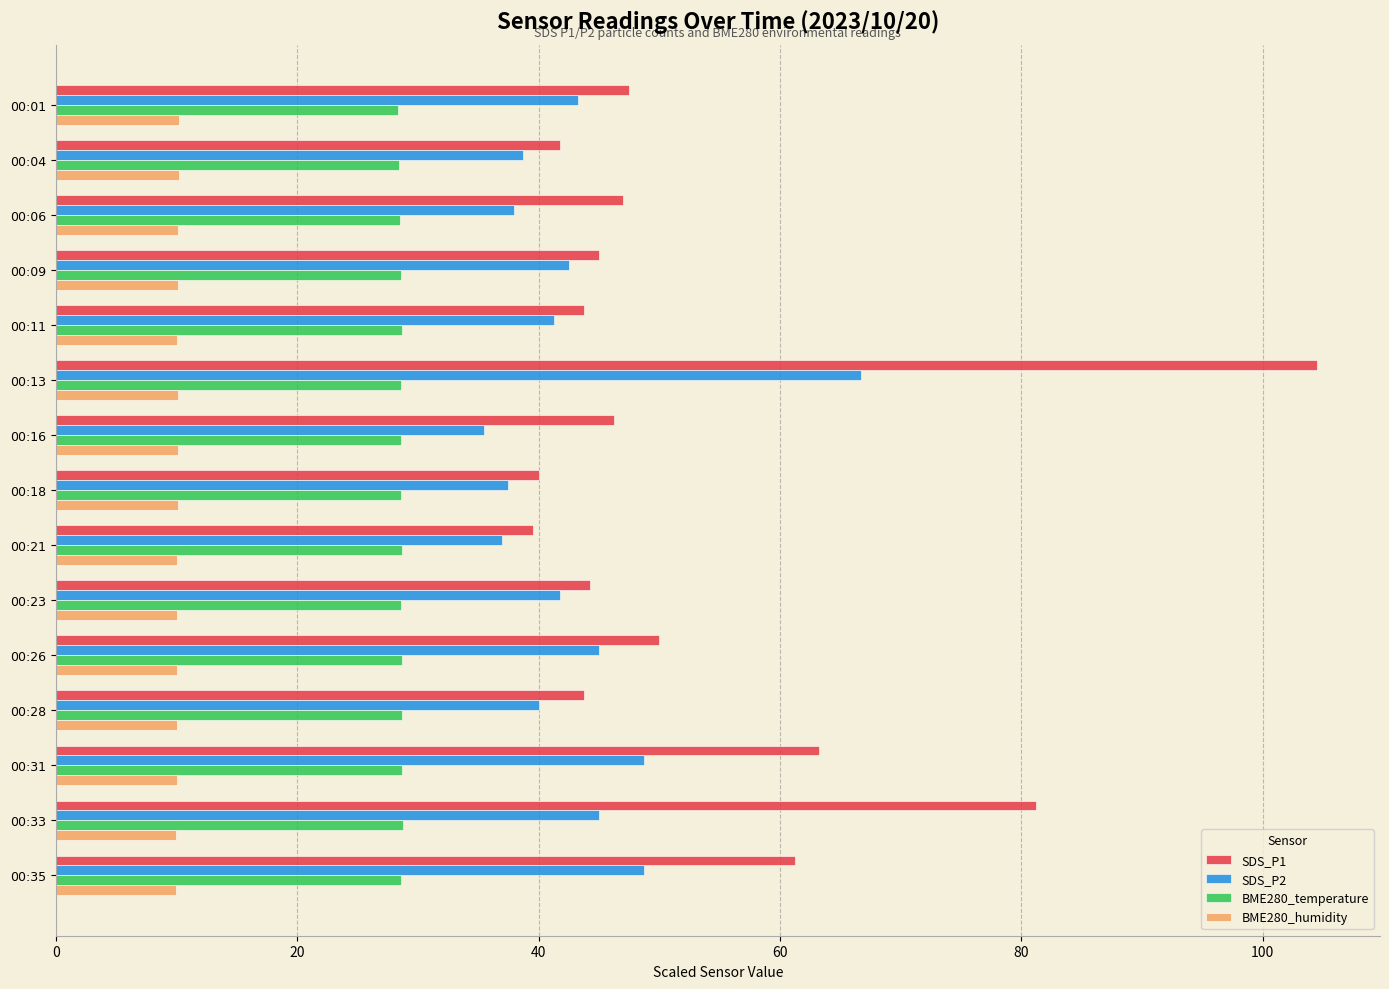

What is the sum of all BME280_humidity values?

151.0